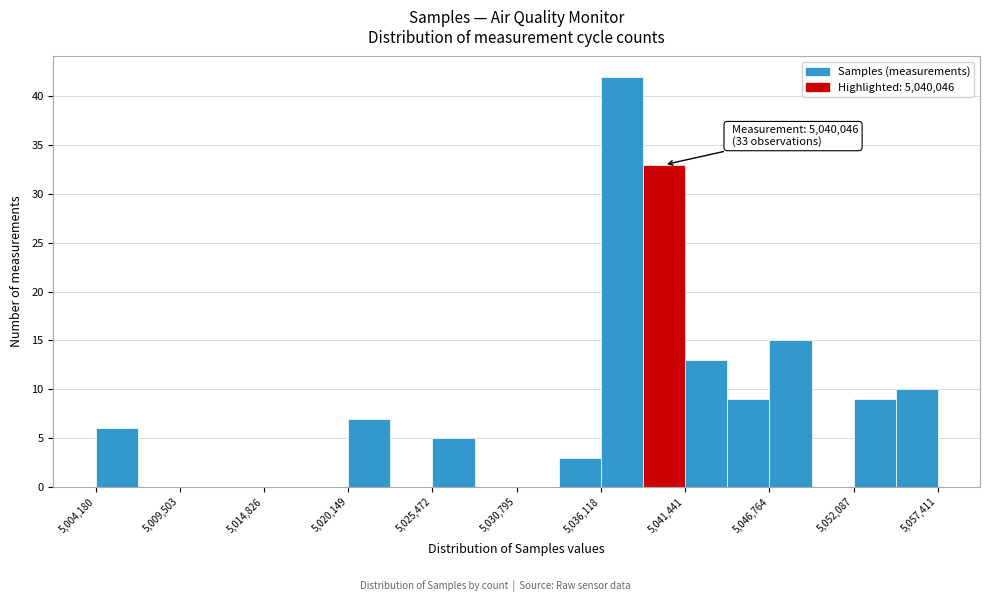

Read against the x-axis, roughly where is the centre of the tallest bar?

5037000